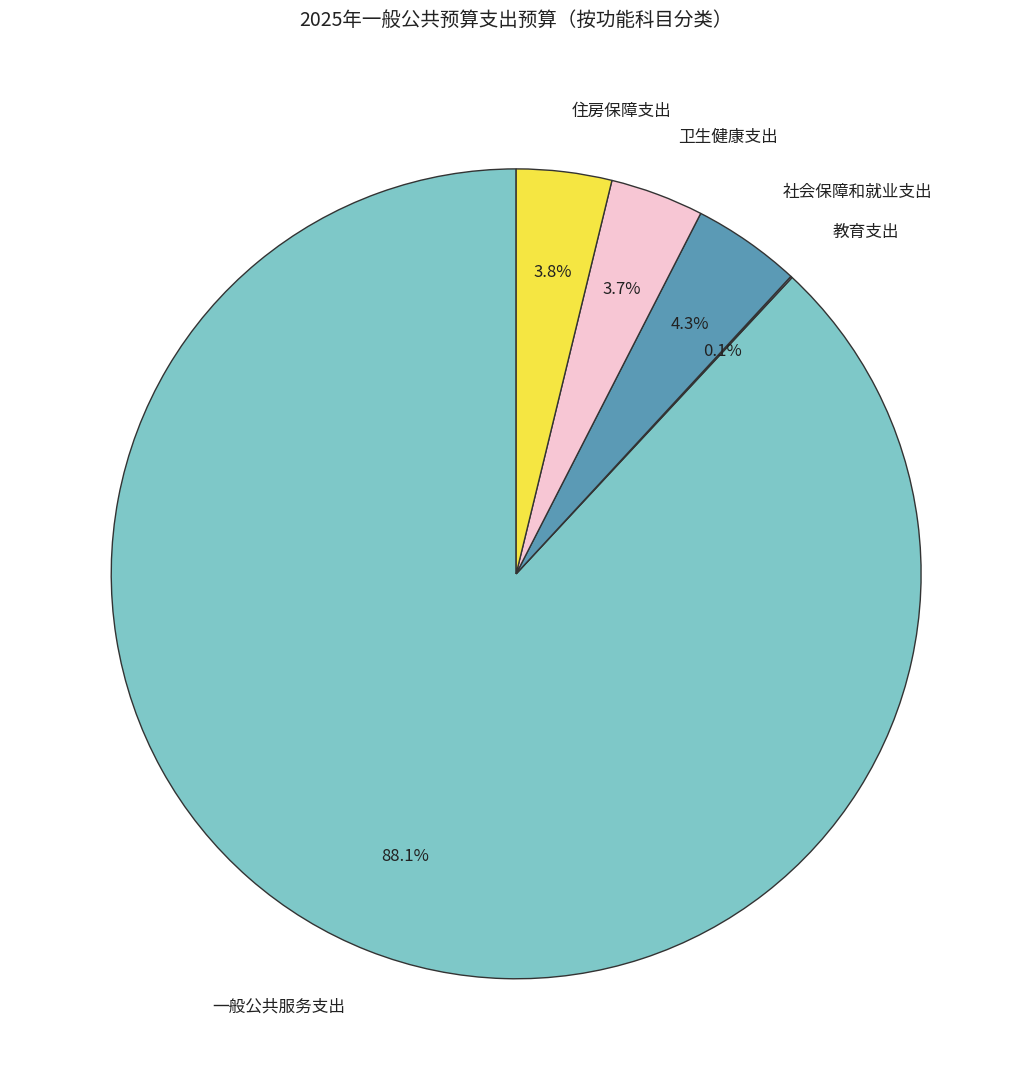

Which category has the biggest portion of the pie?

一般公共服务支出